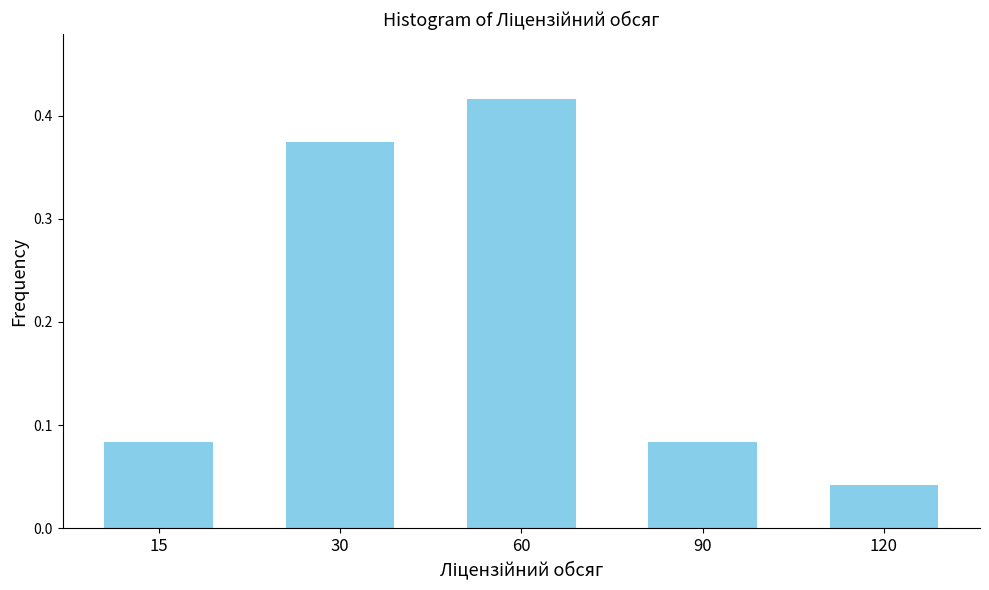

At which label is the value closest to 0?

120